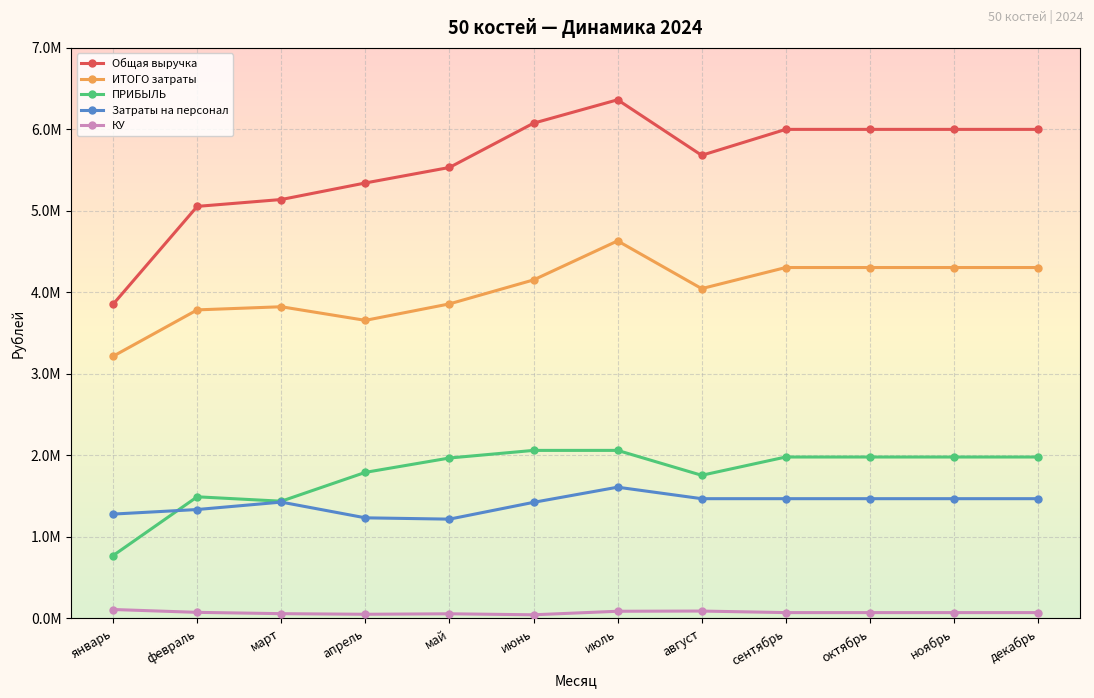

What is the highest value of the ПРИБЫЛЬ series?

2060584.0